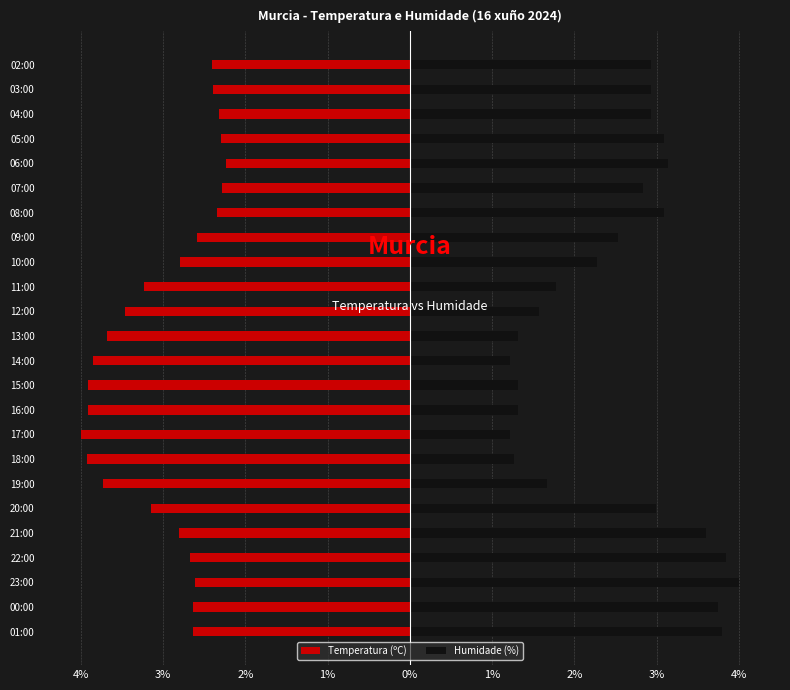

What is the difference between the maximum and minimum values in the Temperatura (ºC) series?

1.8